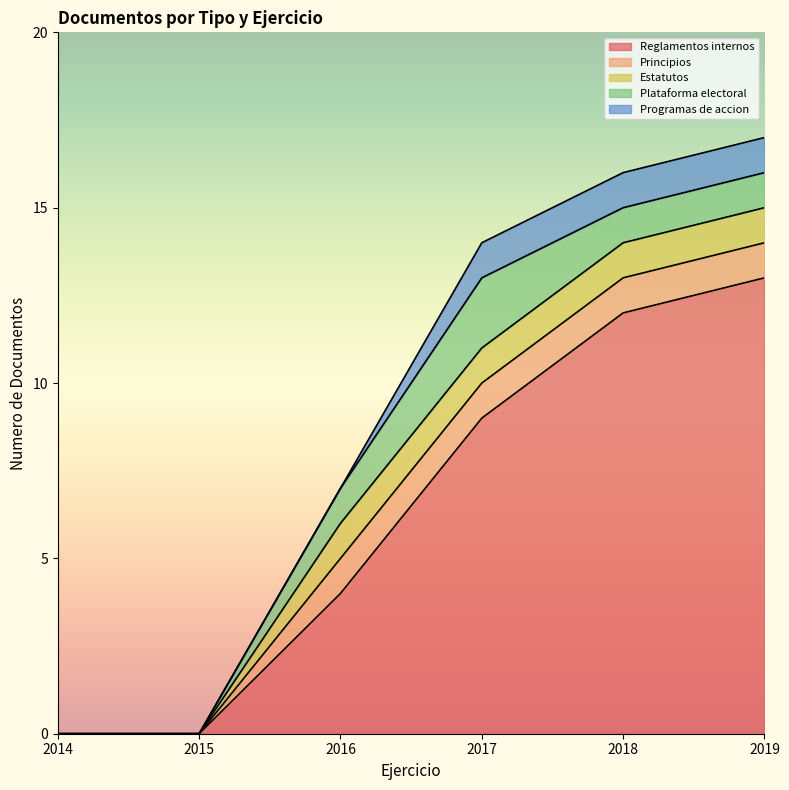

Count the Principios values in the range 0 to 1.

6